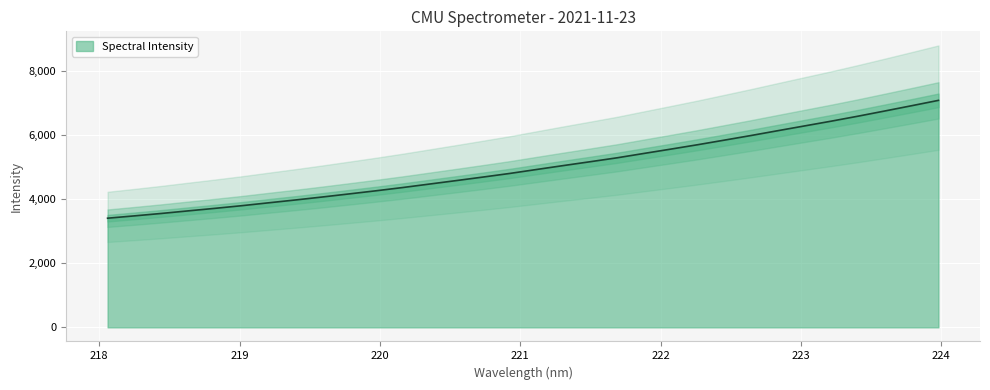

Where does the data first go above 4922?

221.1174